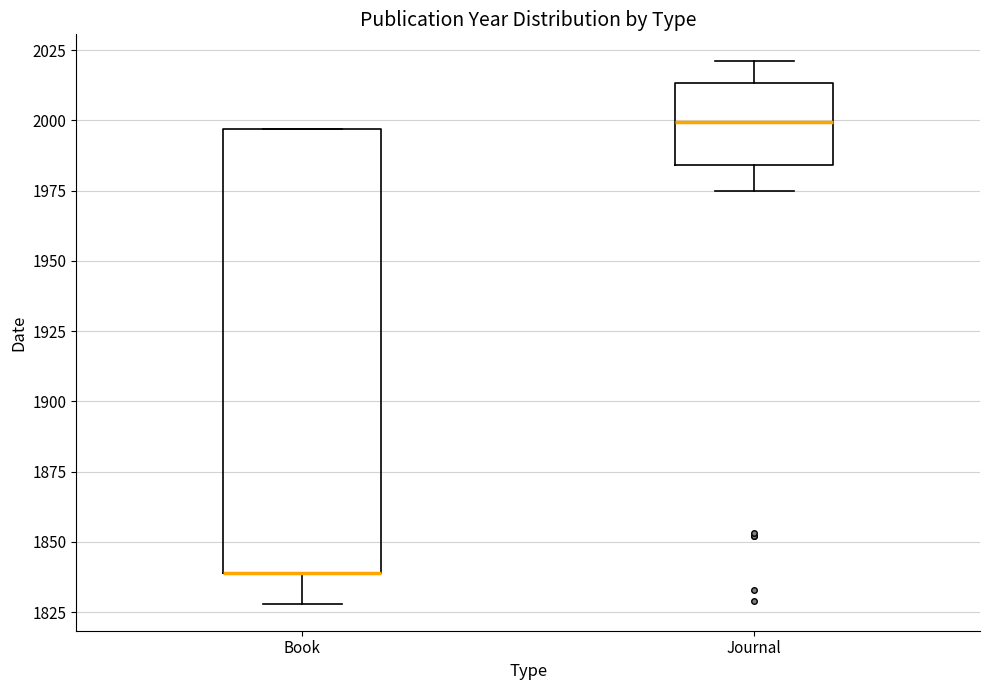

Where does the median line of the box for Journal sit on the y-axis? The values are not printed on the chart, so give them approximately, as read against the axis.

2000